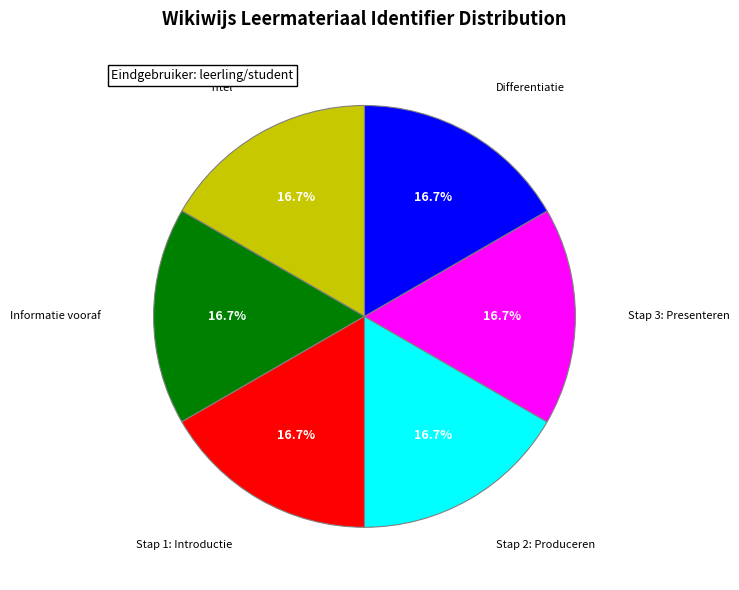

To the nearest percent, what percentage of the pie is Informatie vooraf?

17%